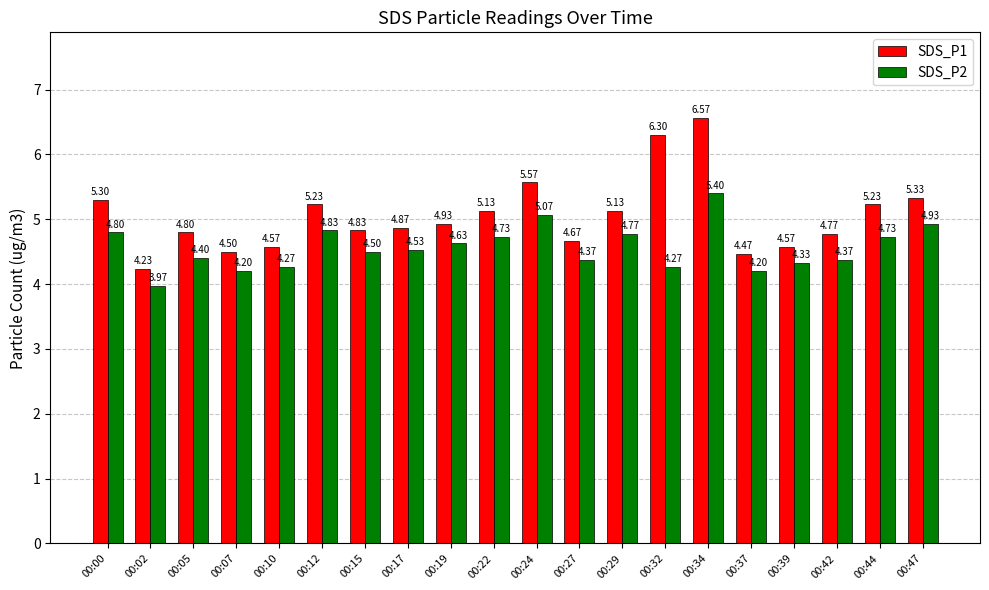

Rank the series by their maximum value, from highest to lowest.

SDS_P1, SDS_P2